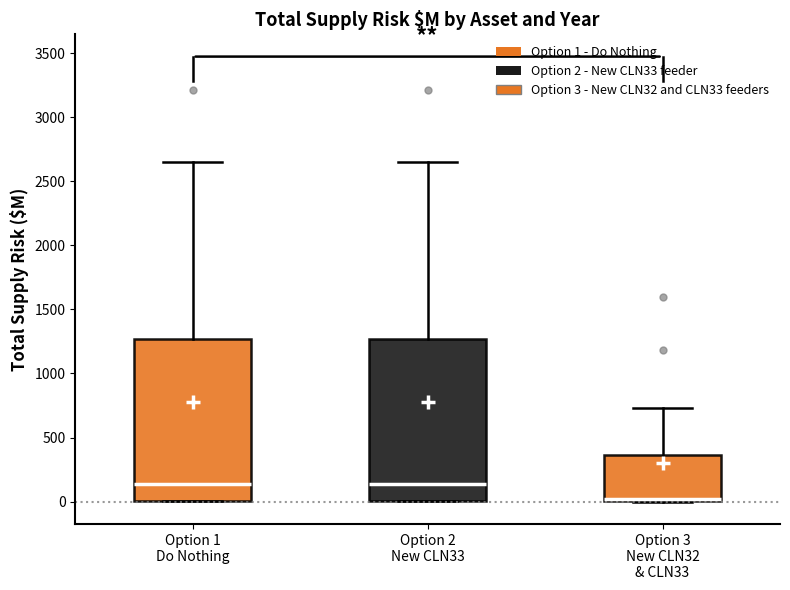

Where does the upper whisker of the box for Option 3 New CLN32 & CLN33 end on the y-axis? The values are not printed on the chart, so give them approximately, as read against the axis.

750